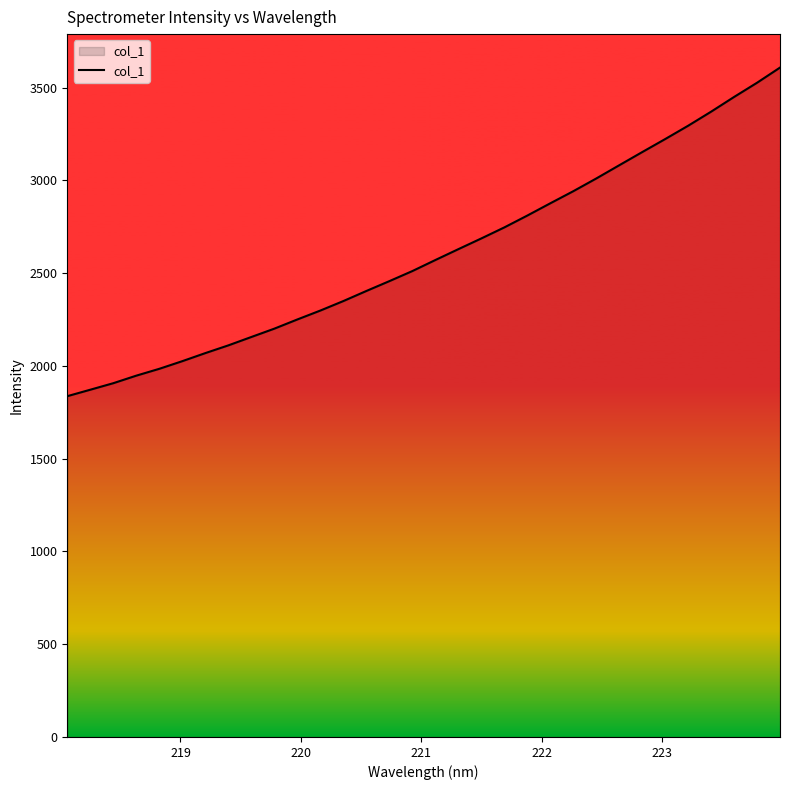

What is the difference between the maximum and minimum values?

1770.9